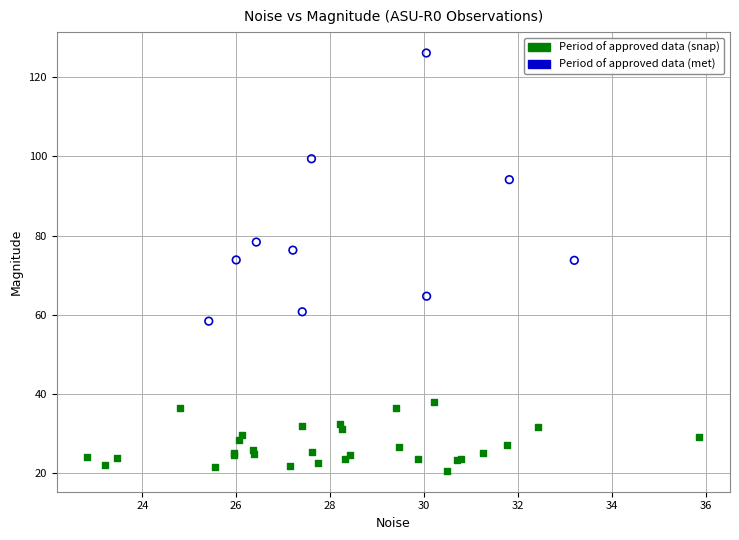

Which series reaches the minimum Y coordinate?

Period of approved data (snap)